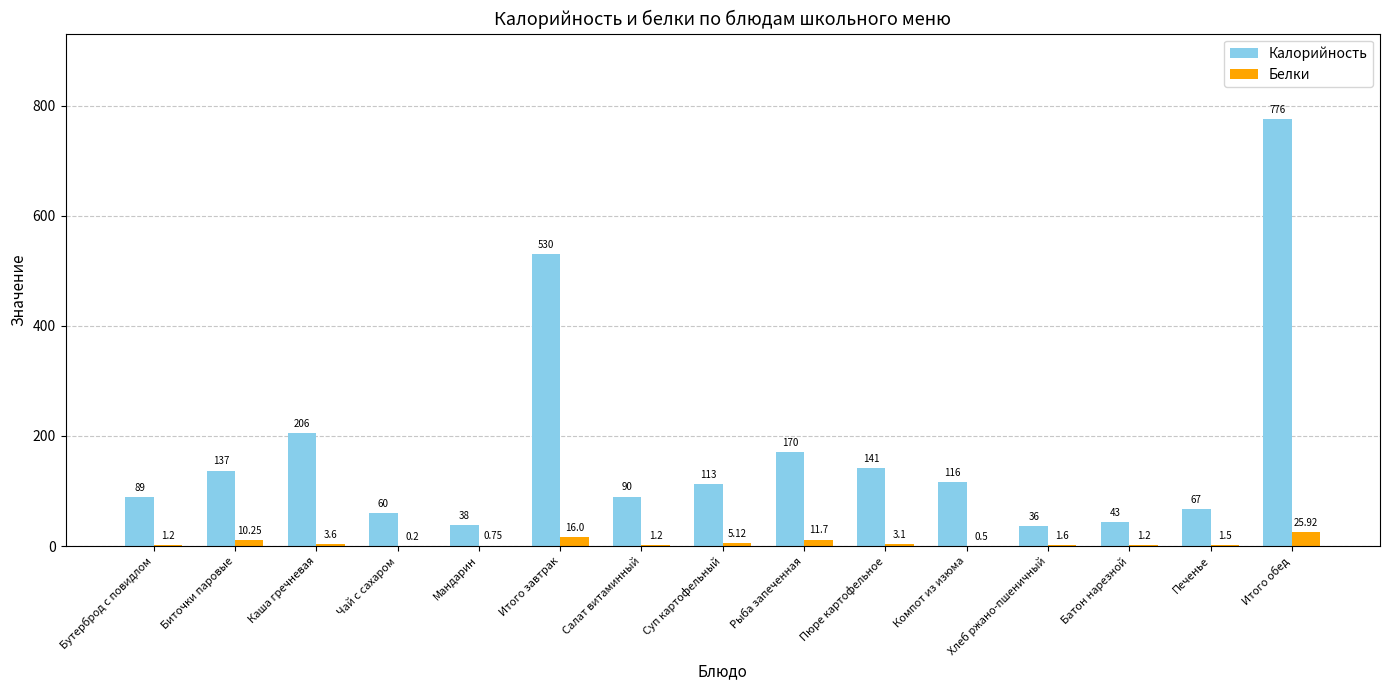

Which series has the largest total across all categories?

Калорийность